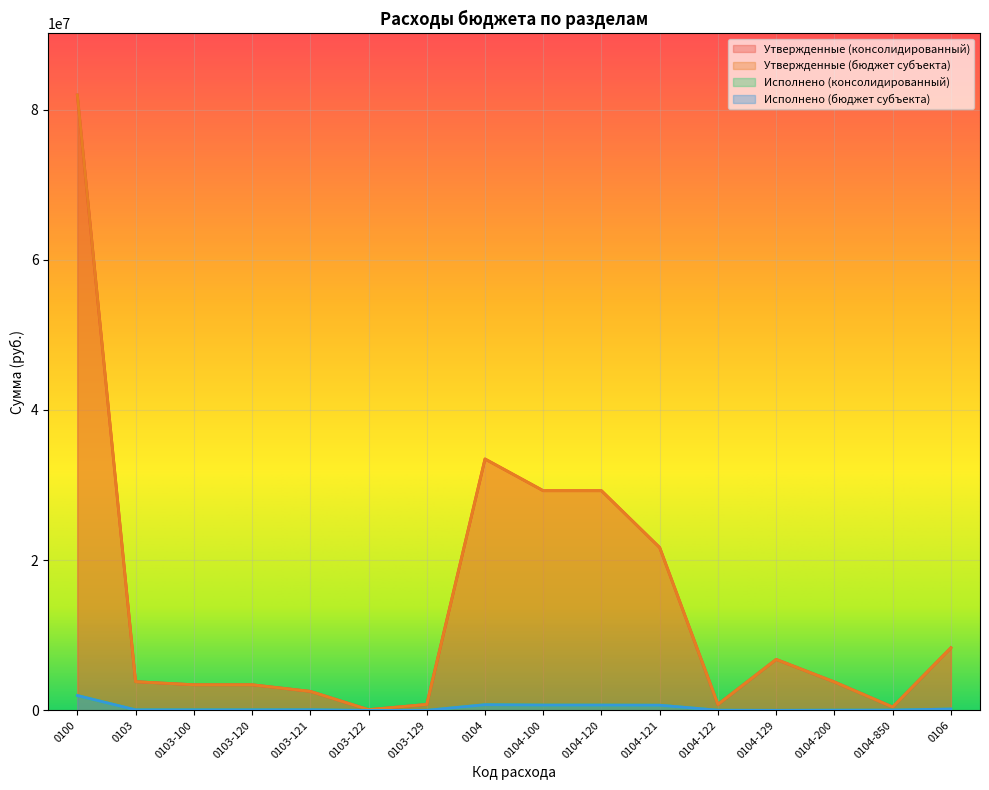

At which label does Исполнено (бюджет субъекта) first exceed 64230?

0100